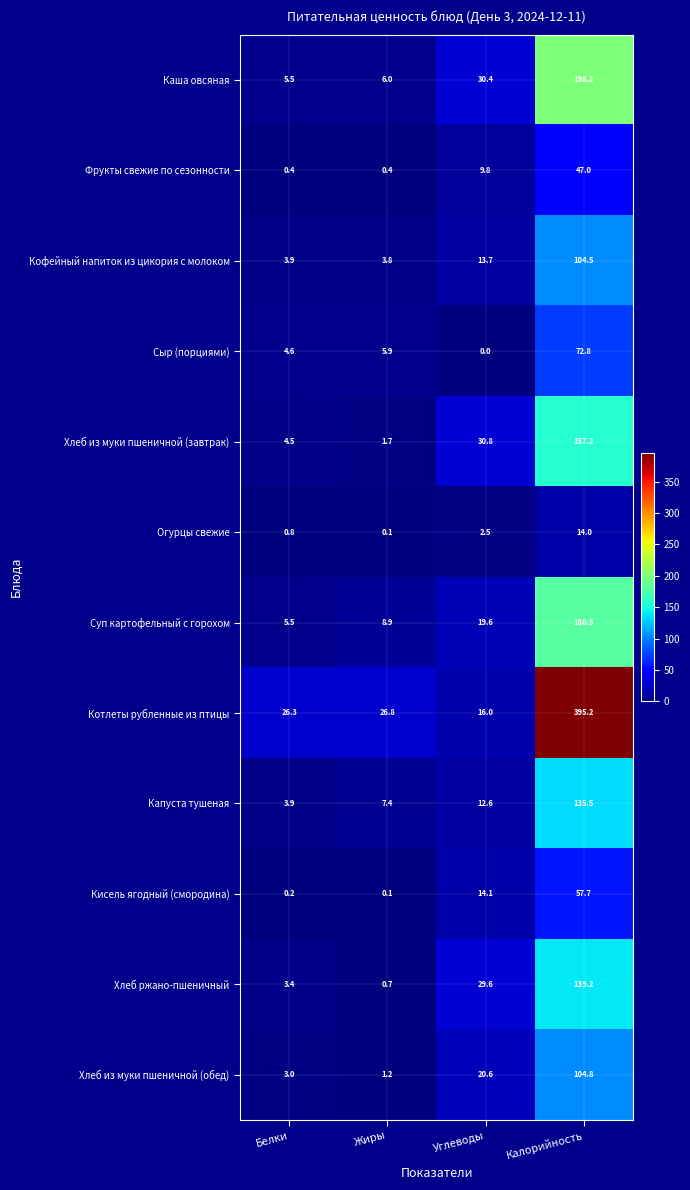

Which series has the largest total across all categories?

Котлеты рубленные из птицы